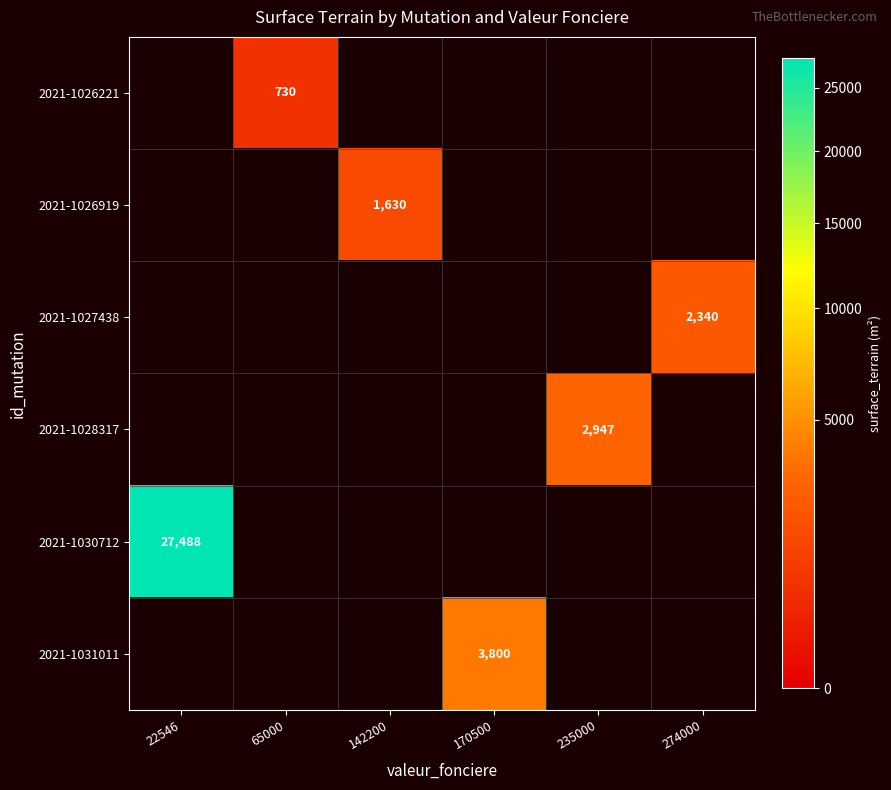

Rank the categories by 2021-1028317 value from lowest to highest.

22546, 65000, 142200, 170500, 235000, 274000